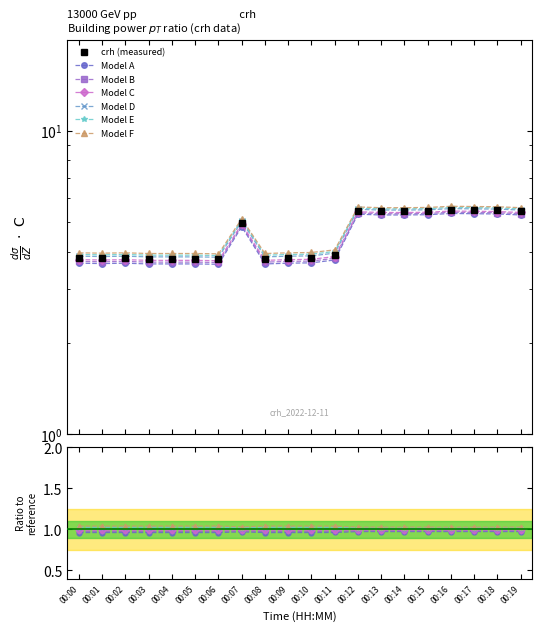

At which category does the chart reach its minimum across all series?

00:06